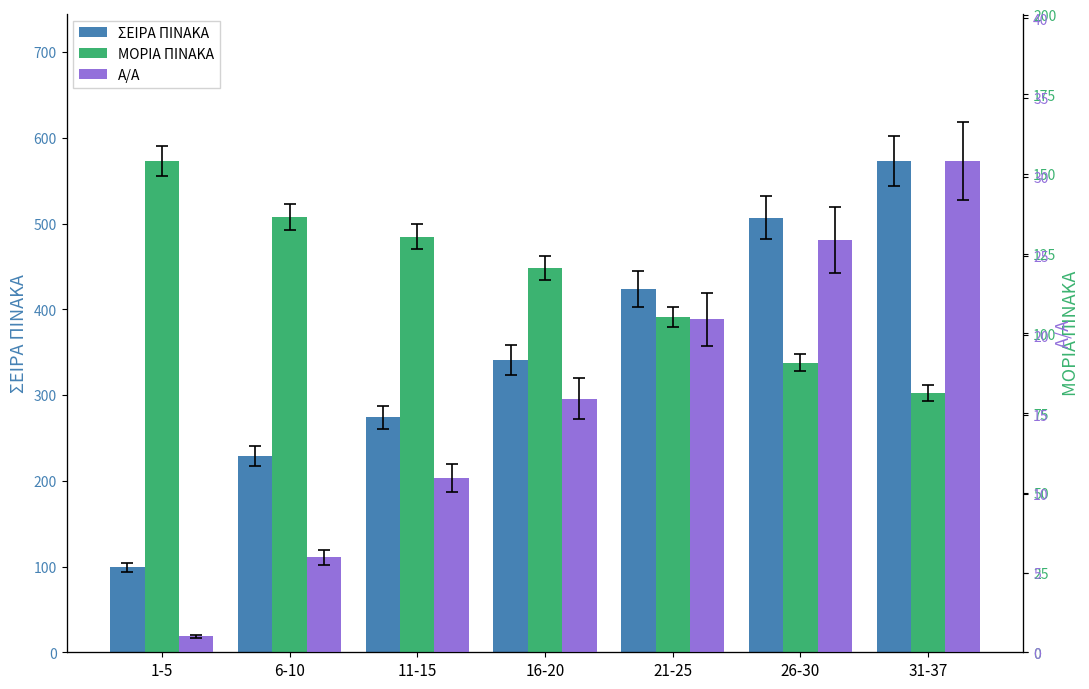

What is the label of the 6th bar from the left?

26-30